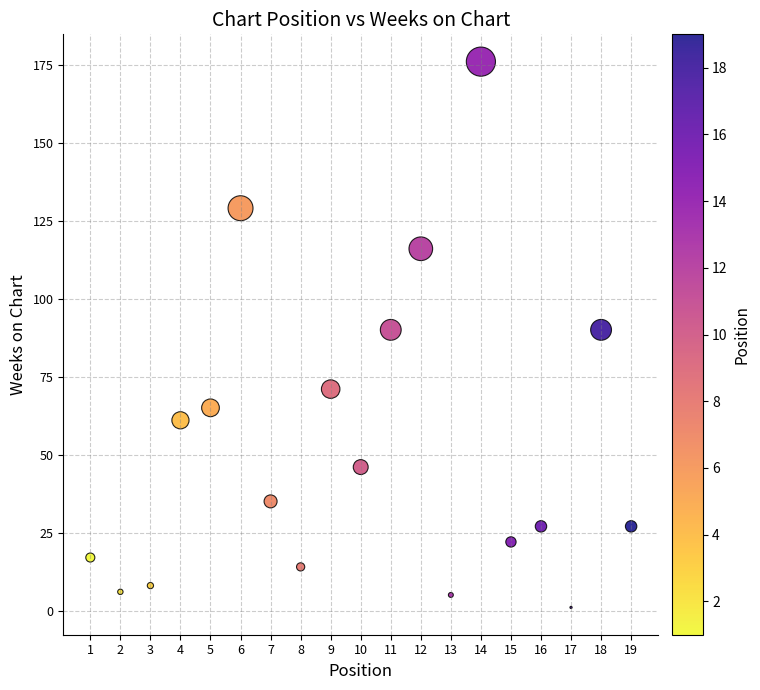

What is the range of Y values (max minus min)?

175